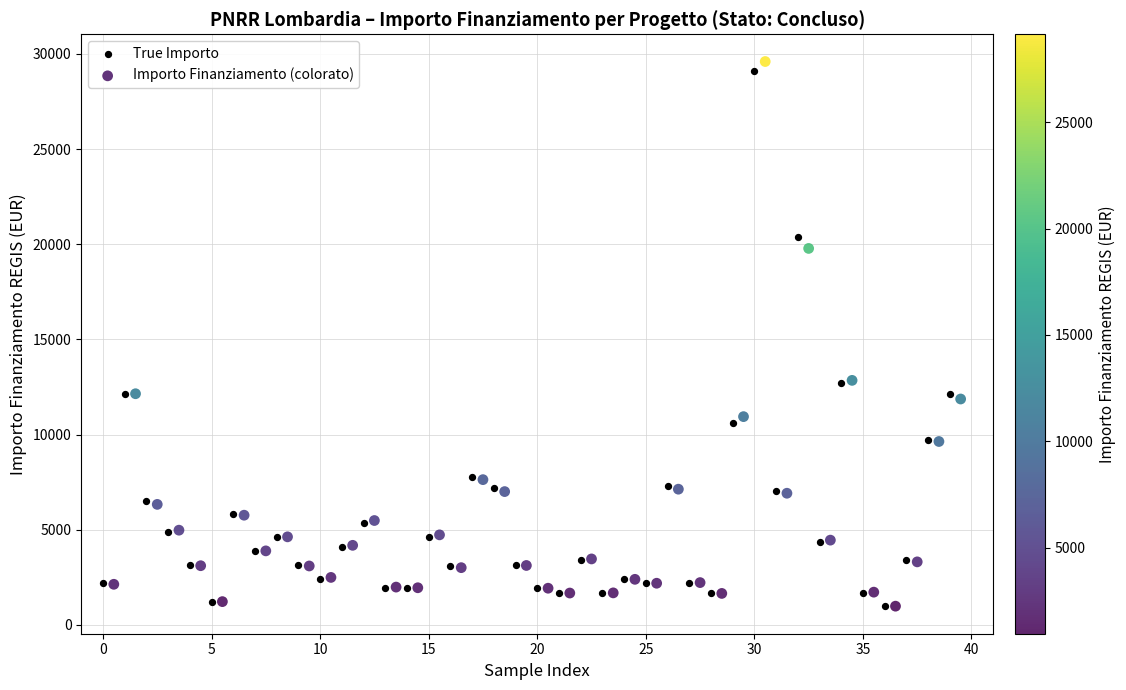

Which series has the widest spread of Y values?

Importo Finanziamento (colorato)